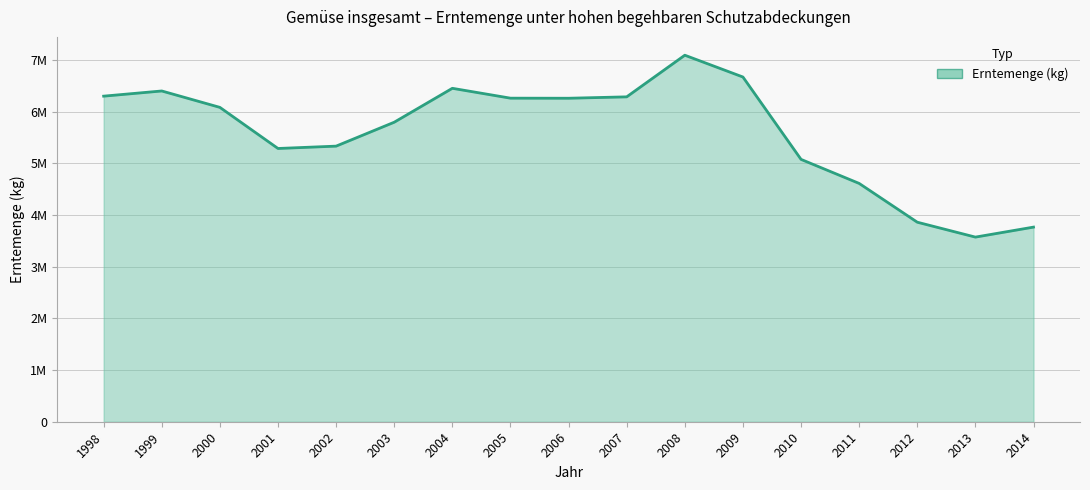

Where is the first local maximum?

1999